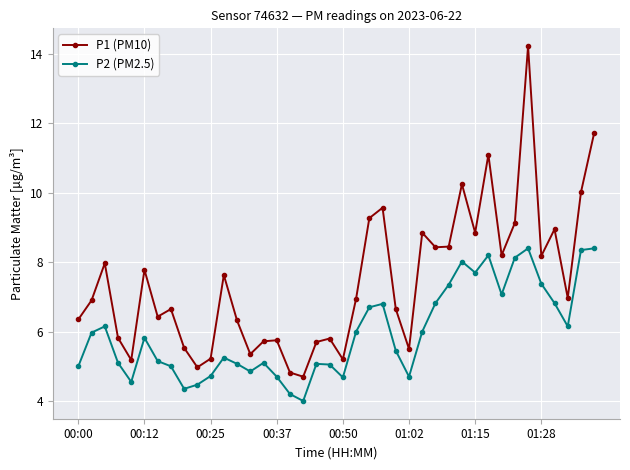

What is the difference between the maximum and second lowest values in the P2 (PM2.5) series?

4.2